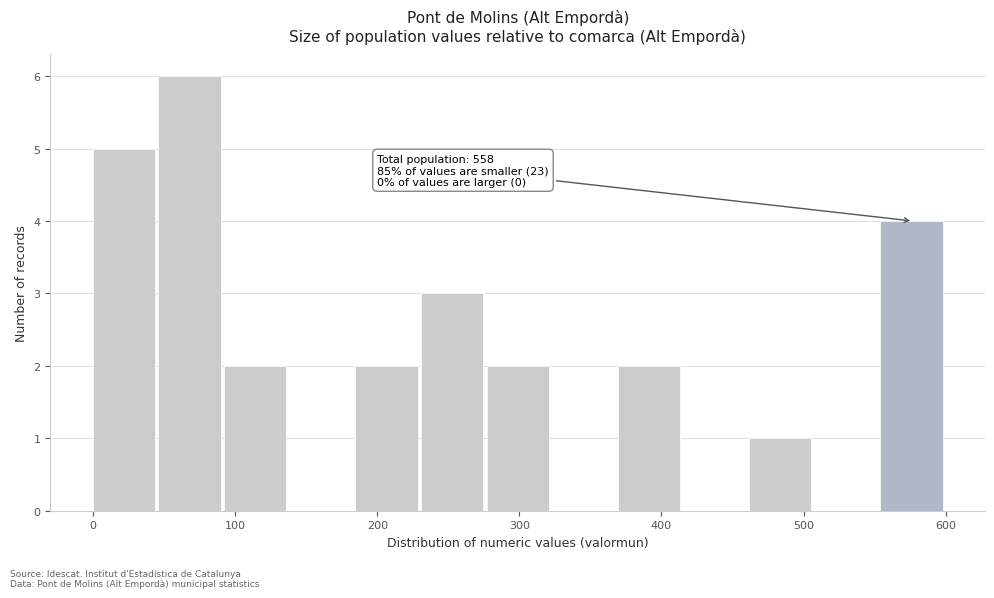

Which range on the x-axis has the tallest bar?

50 to 90